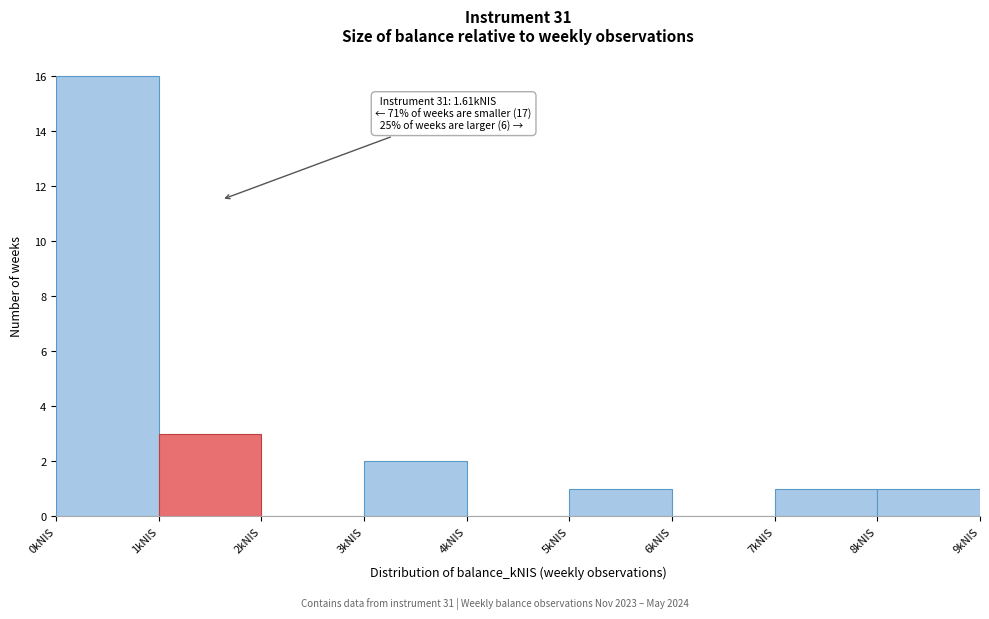

Over which range of the x-axis is the bar tallest?

0 to 1